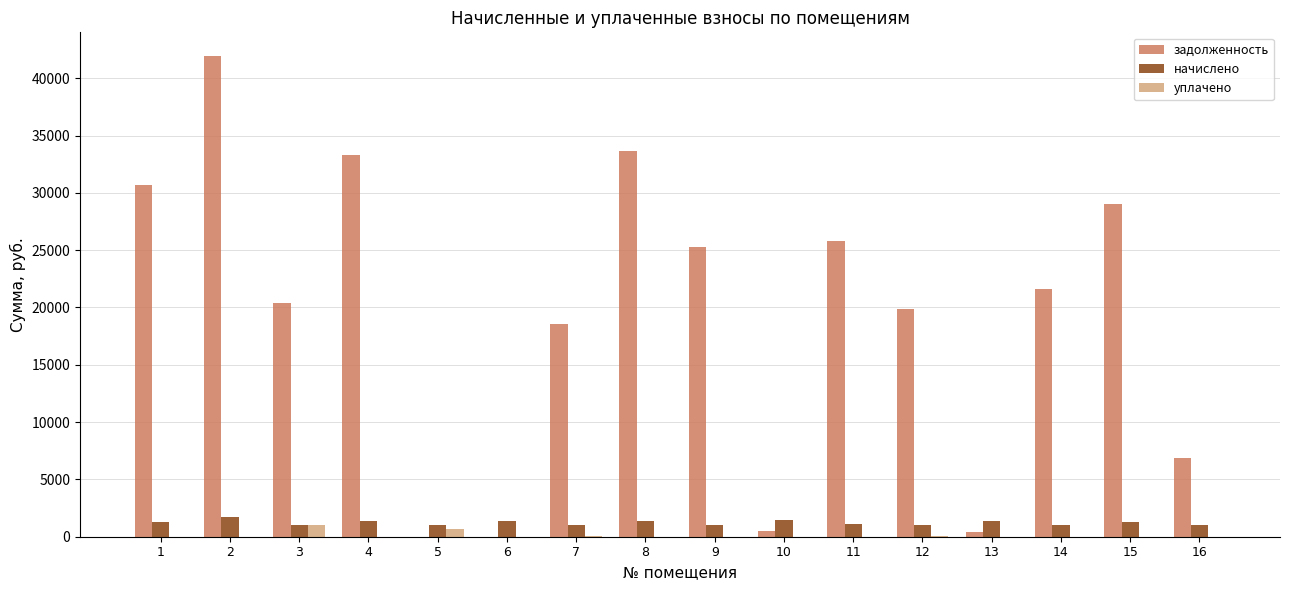

Between 3 and 11, which series saw the biggest shift?

задолженность